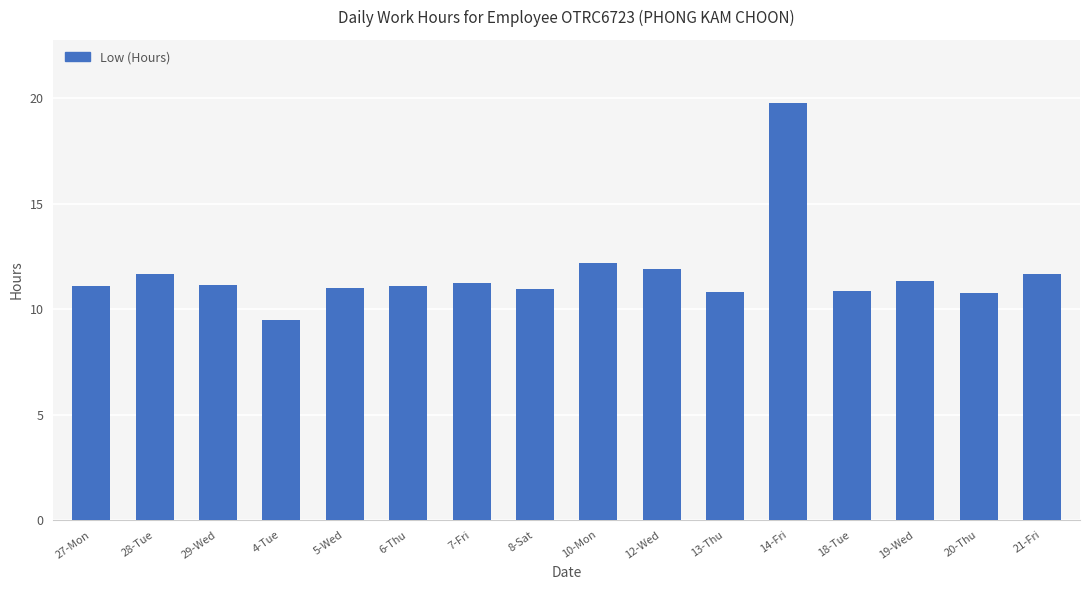

What position from the right is 28-Tue?

15